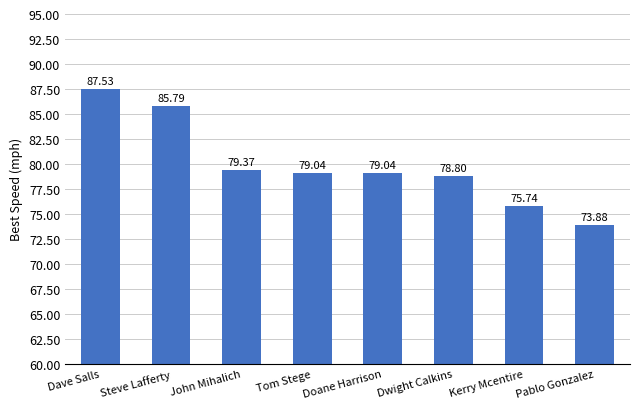

Reading right to left, what are all the values shown in this chart?

Pablo Gonzalez=73.9	Kerry Mcentire=75.7	Dwight Calkins=78.8	Doane Harrison=79.0	Tom Stege=79.0	John Mihalich=79.4	Steve Lafferty=85.8	Dave Salls=87.5